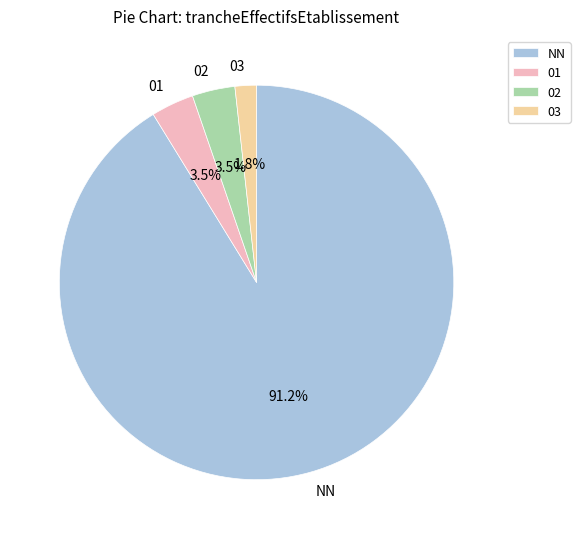

Which slice represents more than half of the pie?

NN